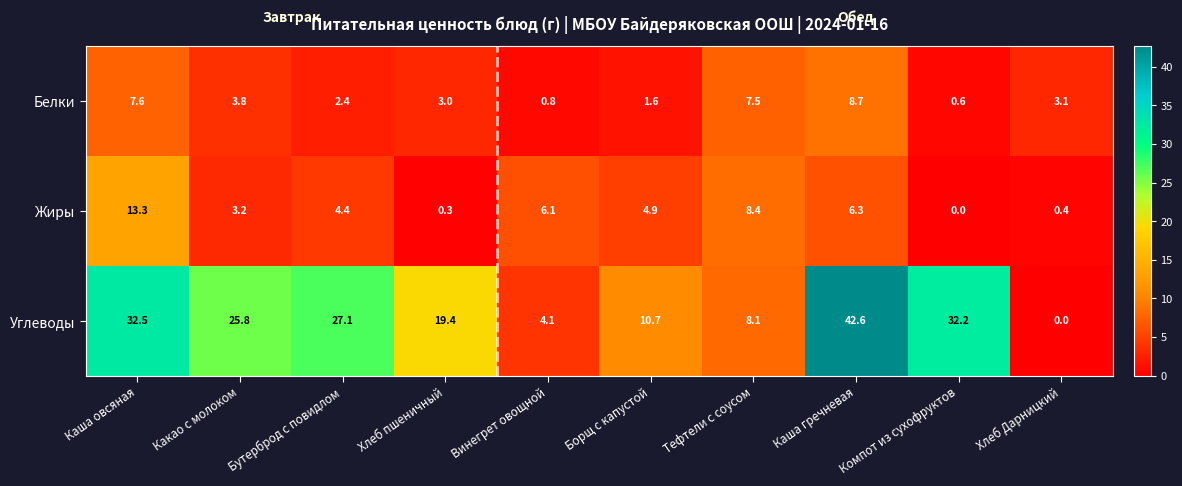

Between Винегрет овощной and Тефтели с соусом, which series saw the biggest shift?

Белки